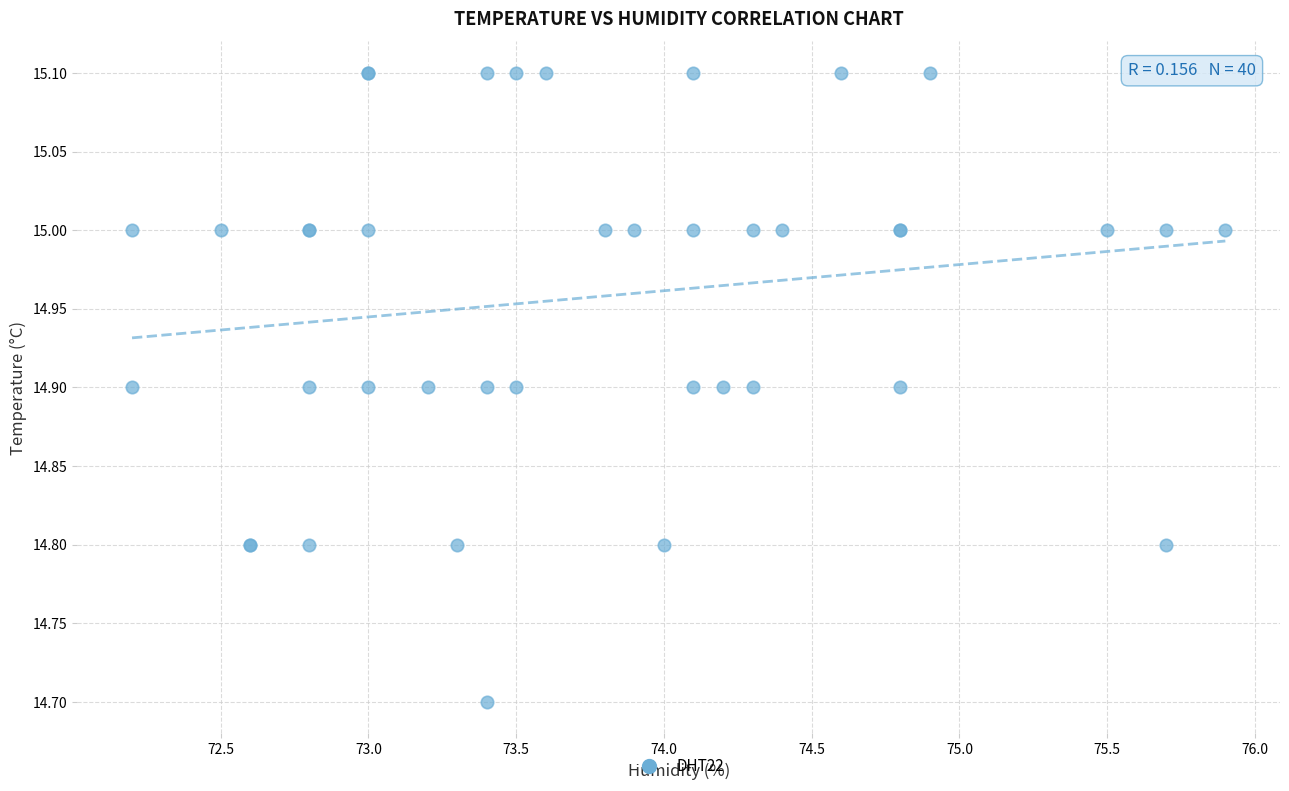

What Y value in the scatter plot is closest to 14?

14.7